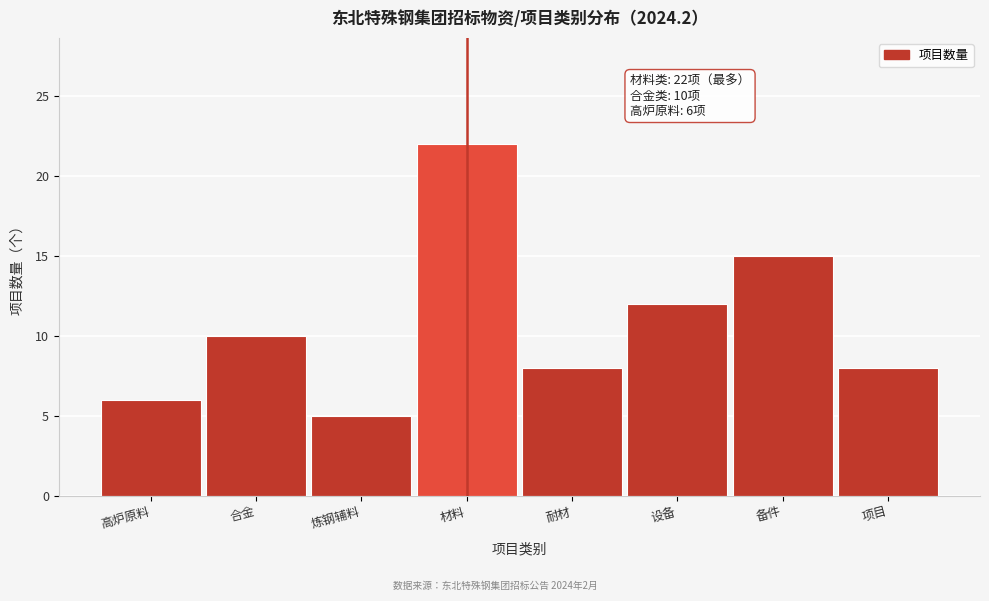

Reading left to right, extract all data points from this chart.

6	10	5	22	8	12	15	8